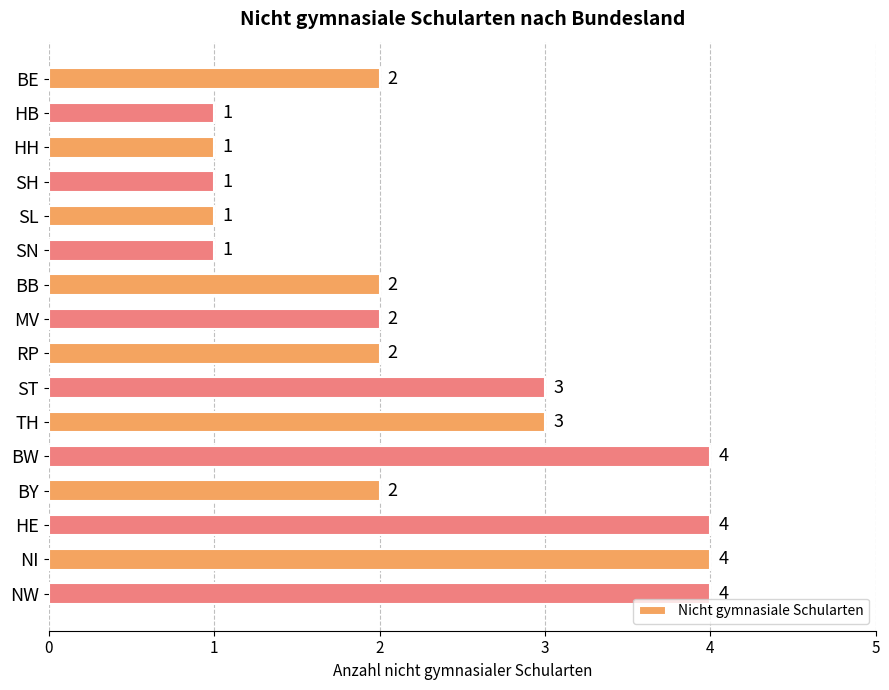

What is the average value?

2